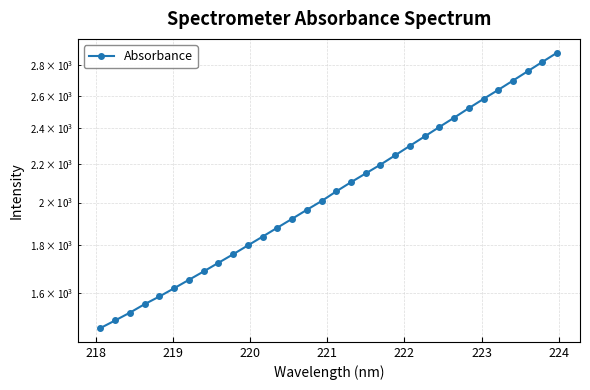

What is the smallest value displayed?

1469.5